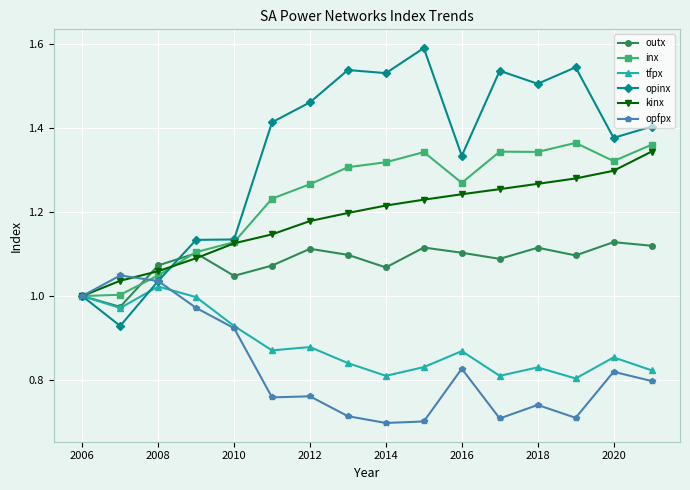

Which series has the largest total across all categories?

opinx